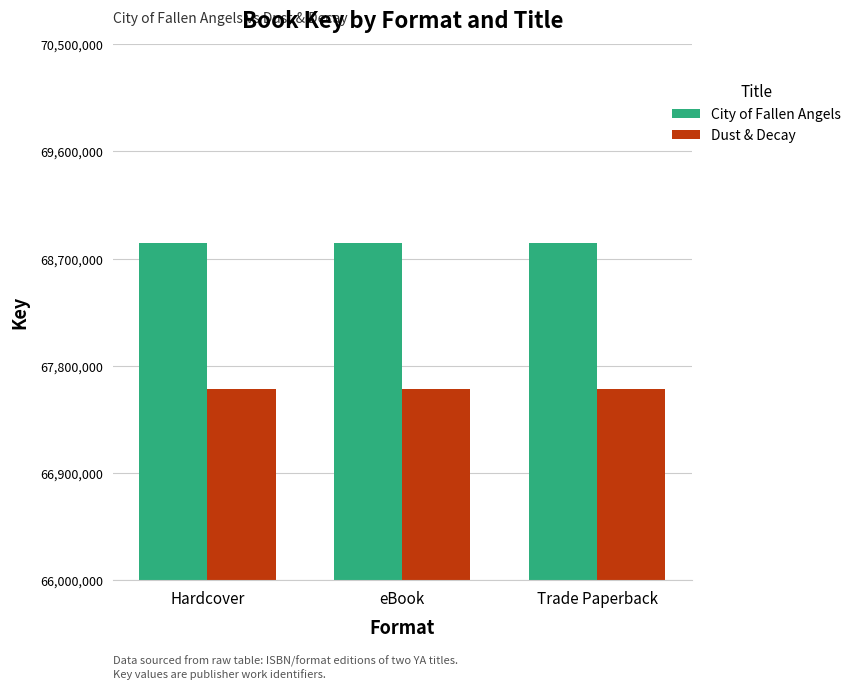

What is the sum of all Dust & Decay values?

202810113